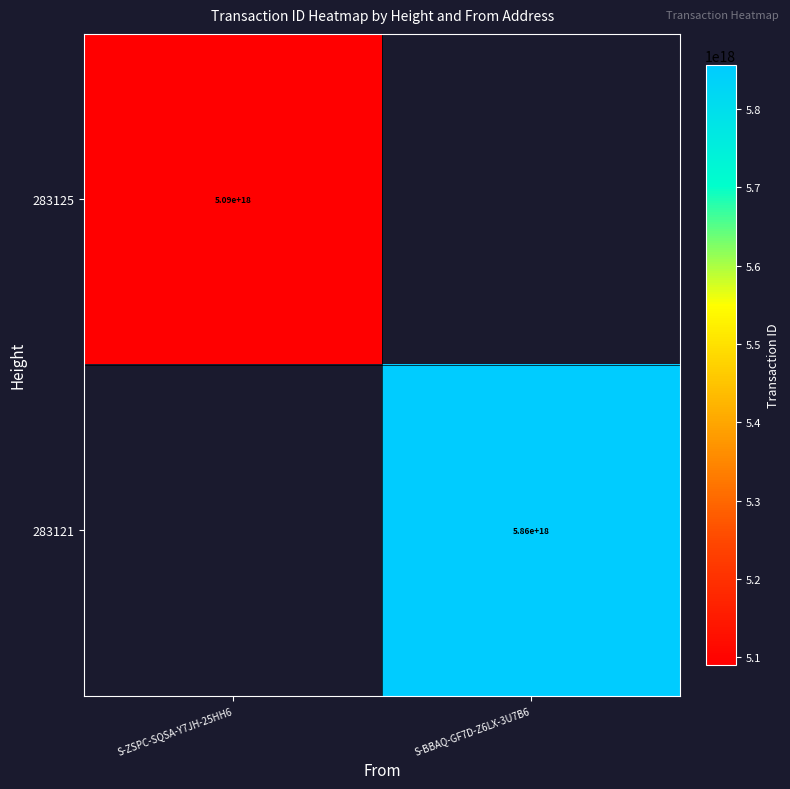

How many data points does each series have?

2